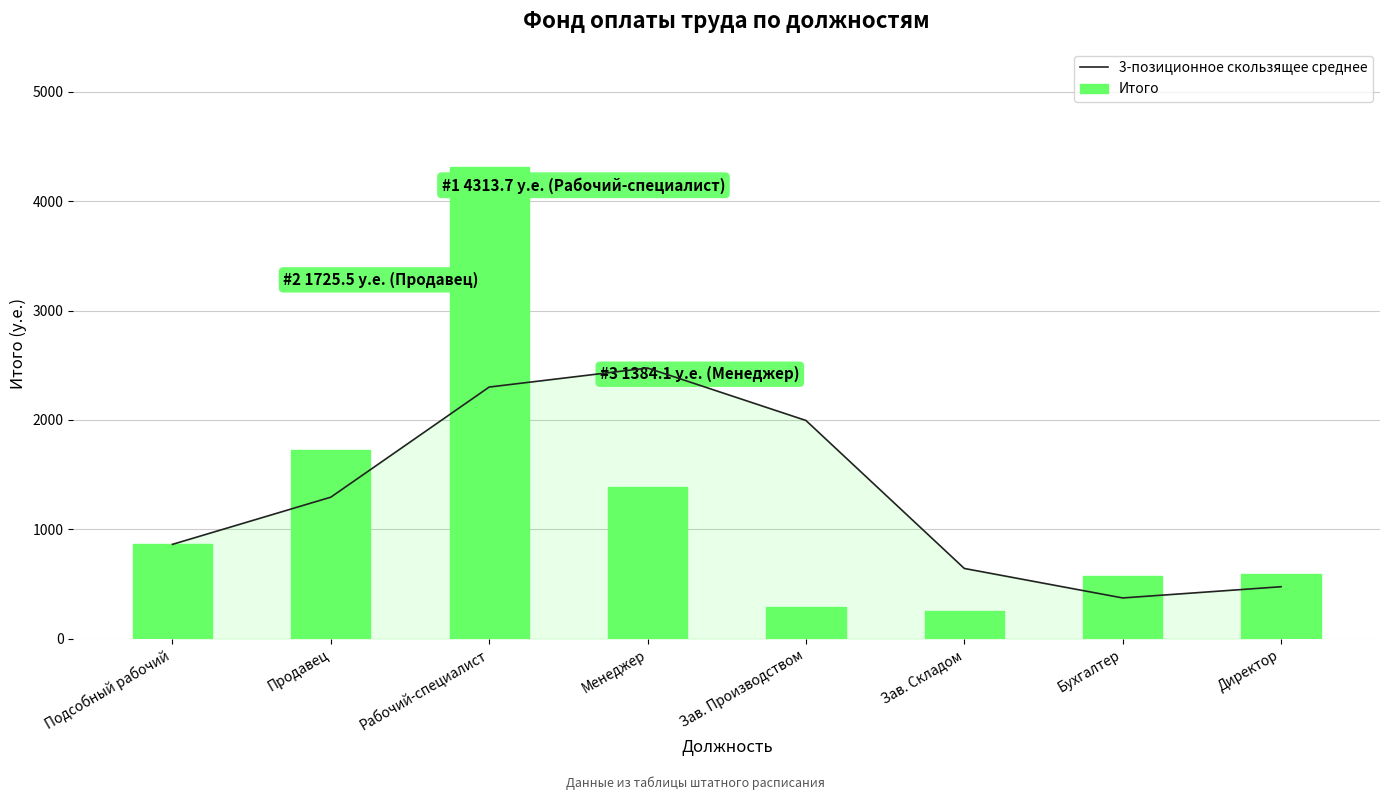

What is the maximum value for 3-позиционное скользящее среднее?

2474.4